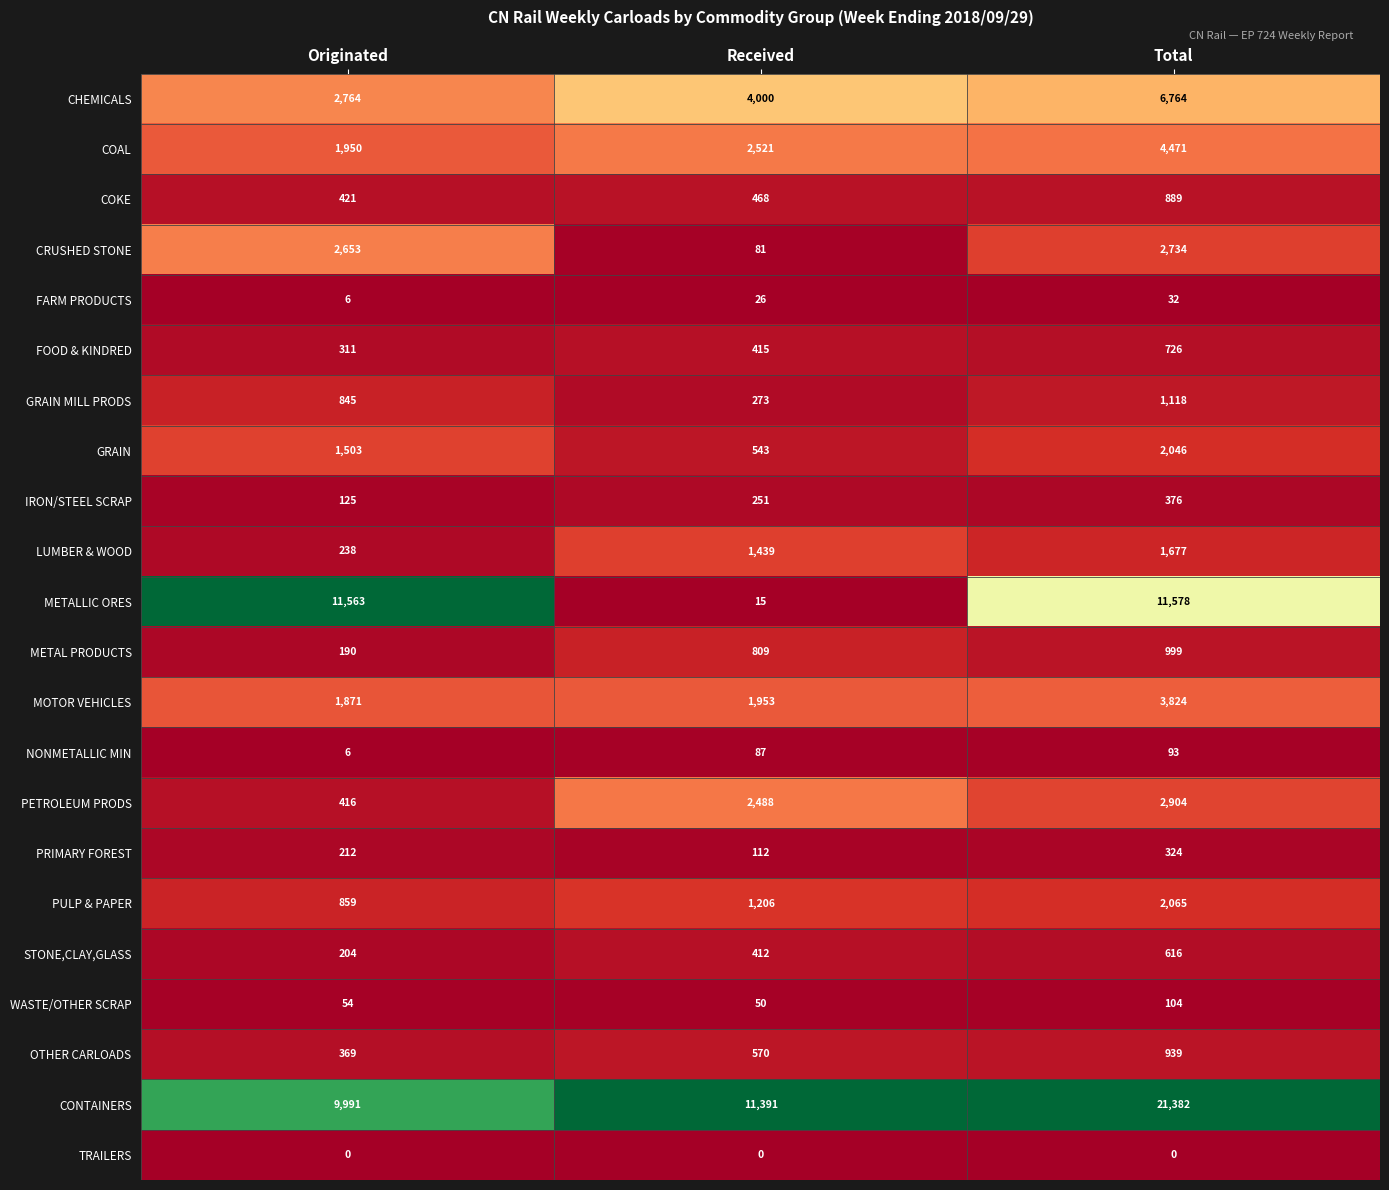

List the series in order of their peak value, lowest first.

TRAILERS, FARM PRODUCTS, NONMETALLIC MIN, WASTE/OTHER SCRAP, PRIMARY FOREST, IRON/STEEL SCRAP, STONE,CLAY,GLASS, FOOD & KINDRED, COKE, OTHER CARLOADS, METAL PRODUCTS, GRAIN MILL PRODS, LUMBER & WOOD, GRAIN, PULP & PAPER, CRUSHED STONE, PETROLEUM PRODS, MOTOR VEHICLES, COAL, CHEMICALS, METALLIC ORES, CONTAINERS